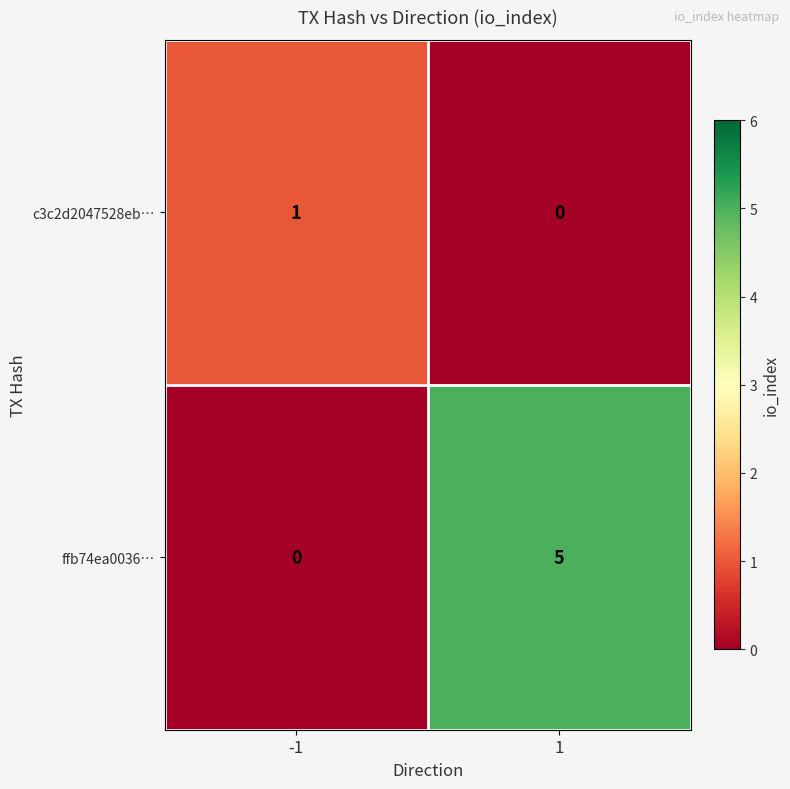

True or false: ffb74ea0036… has a value of 7 at 1.

False